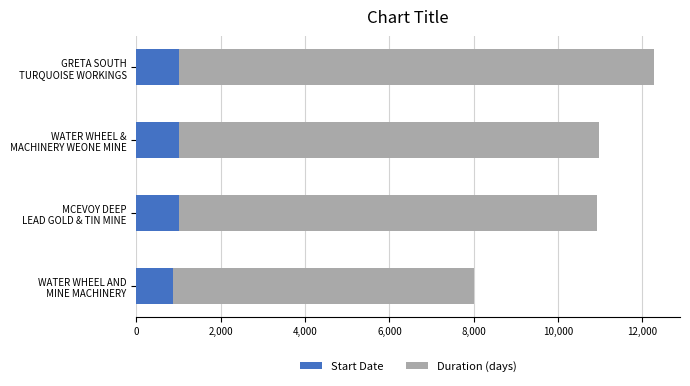

Which series changed the most between WATER WHEEL AND MINE MACHINERY and MCEVOY DEEP LEAD GOLD & TIN MINE?

Duration (days)